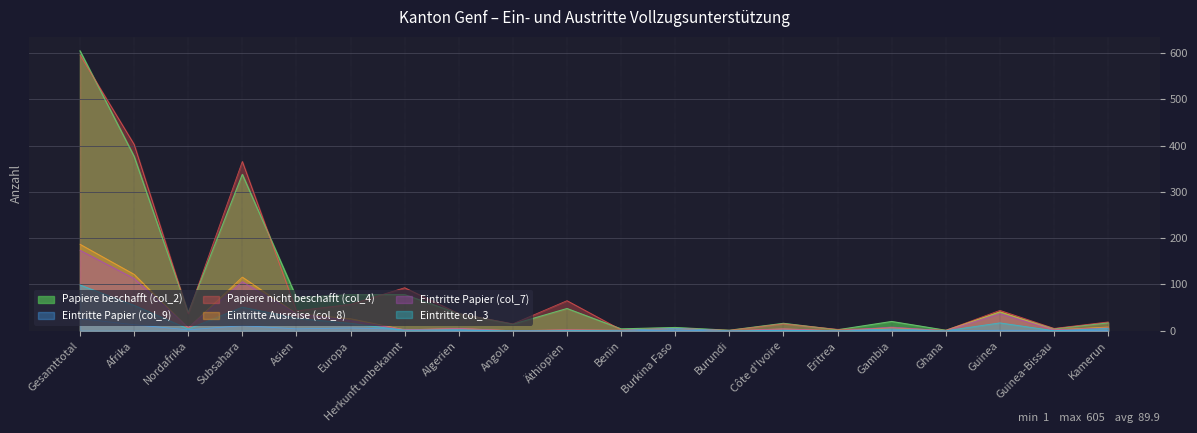

Read the Papiere nicht beschafft (col_4) value at Afrika, to the nearest 10.

400